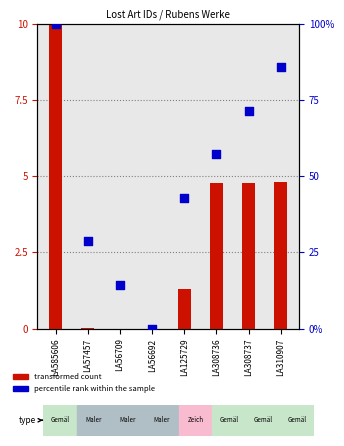

At how many categories does at least one series exceed 61?

3